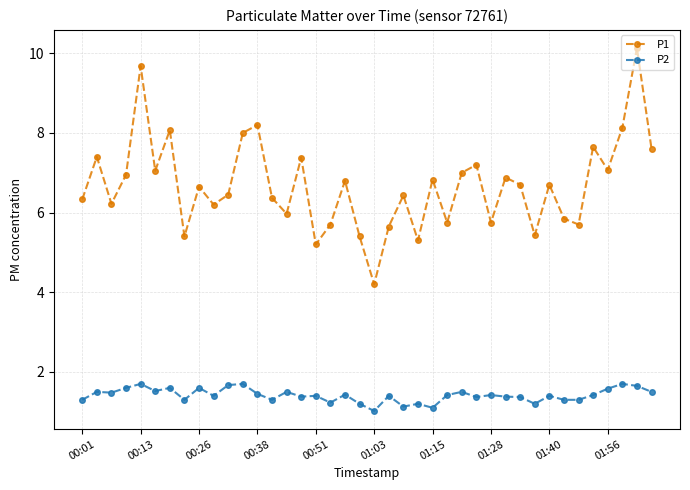

True or false: P1 has more than 1 interior local peaks.

True